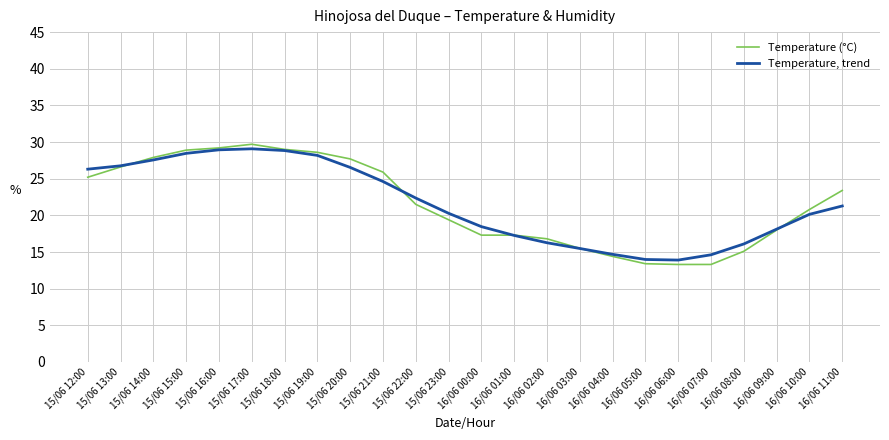

Rank the series at 16/06 07:00 from highest to lowest value.

Temperature, trend, Temperature (°C)